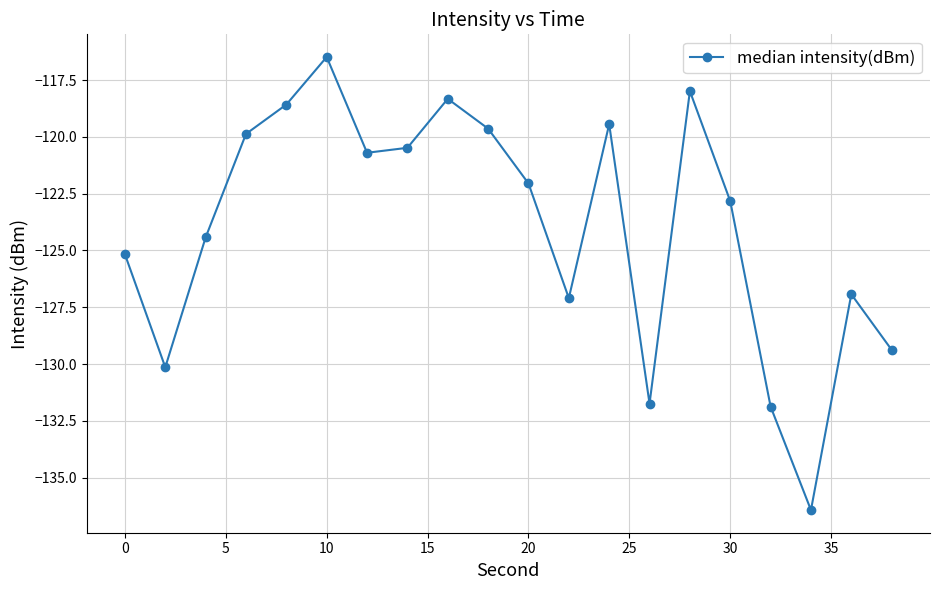

What is the sum of all values?

-2479.5